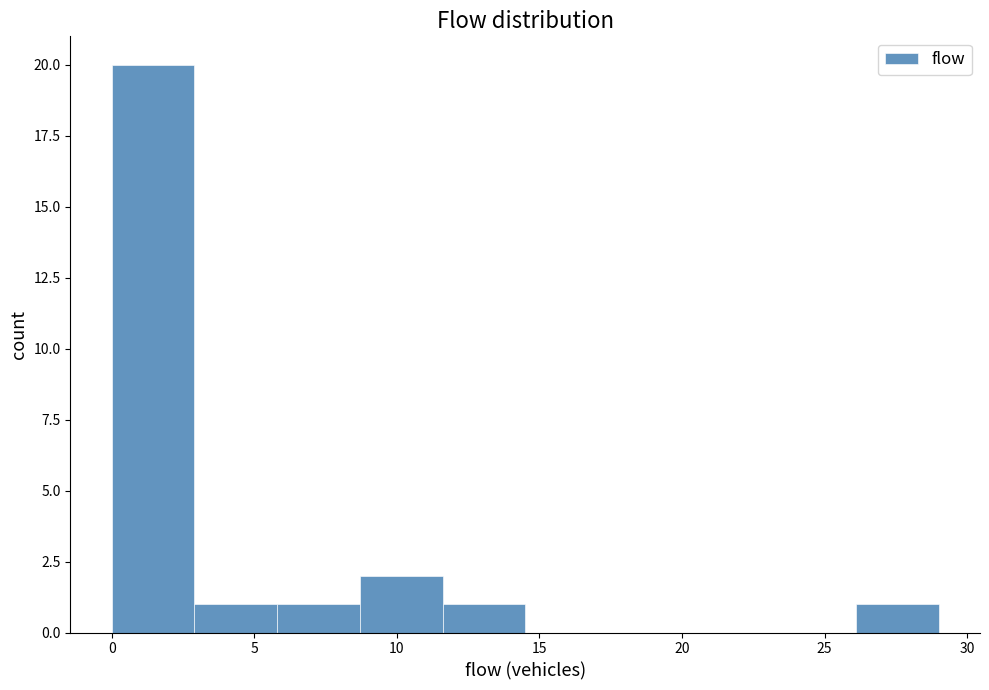

Reading left to right, transcribe this chart: for each bar, give the range it covers on the x-axis and its height. Neither the bar edges nor the heights are printed on the chart, so give them approximately, as read against the axes.

0.0 to 2.9: 20
2.9 to 5.8: 1
5.8 to 8.7: 1
8.7 to 11.6: 2
11.6 to 14.5: 1
14.5 to 17.4: 0
17.4 to 20.3: 0
20.3 to 23.2: 0
23.2 to 26.1: 0
26.1 to 29.0: 1